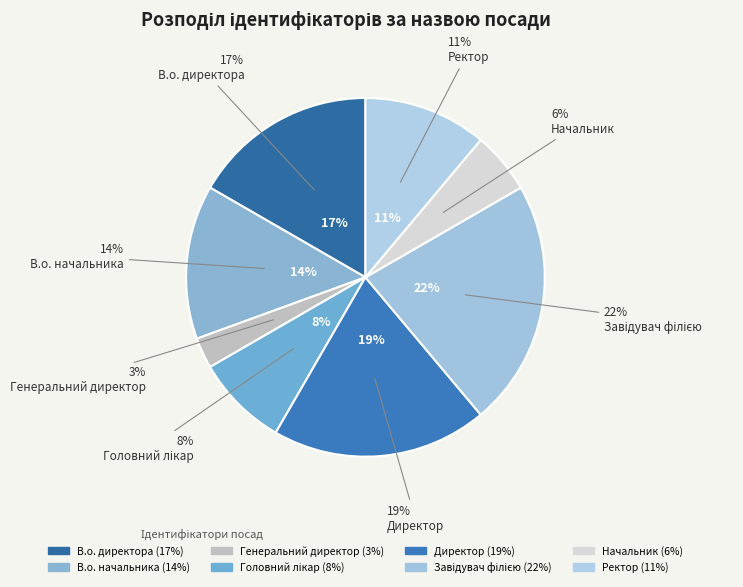

To the nearest percent, what is the combined percentage of Начальник and Ректор?

17%